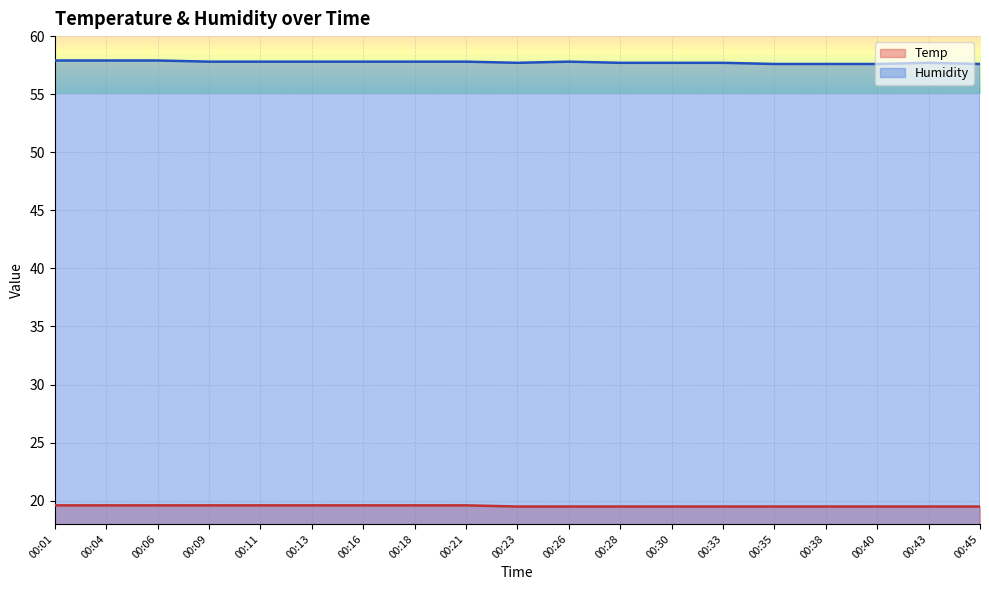

Does the chart display data point markers on the line(s)?

No